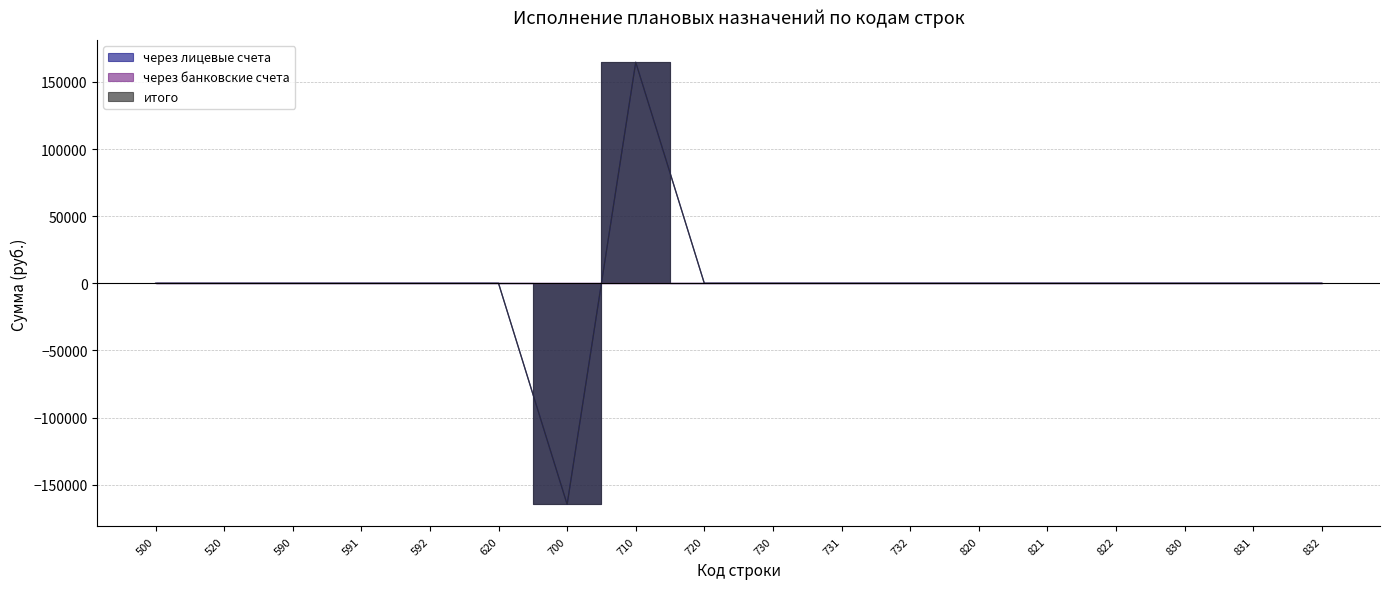

How many data points in итого are less than 0?

1